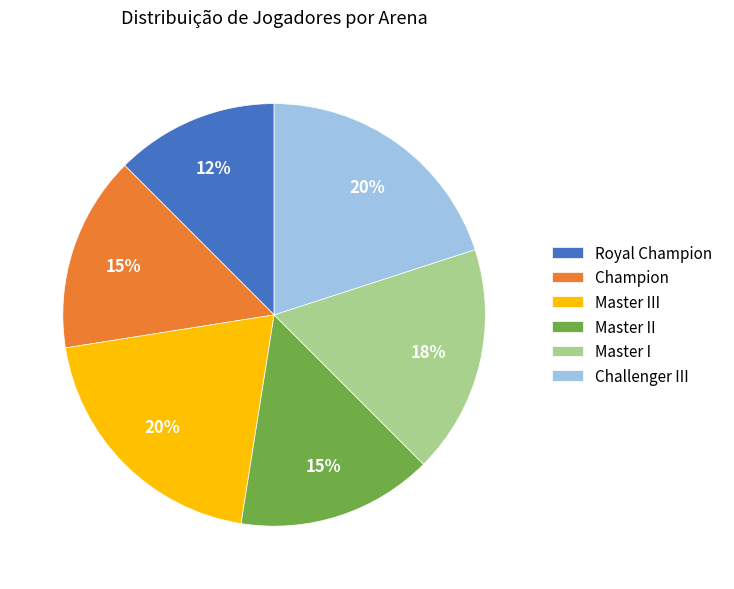

Count the number of slices in the pie.

6